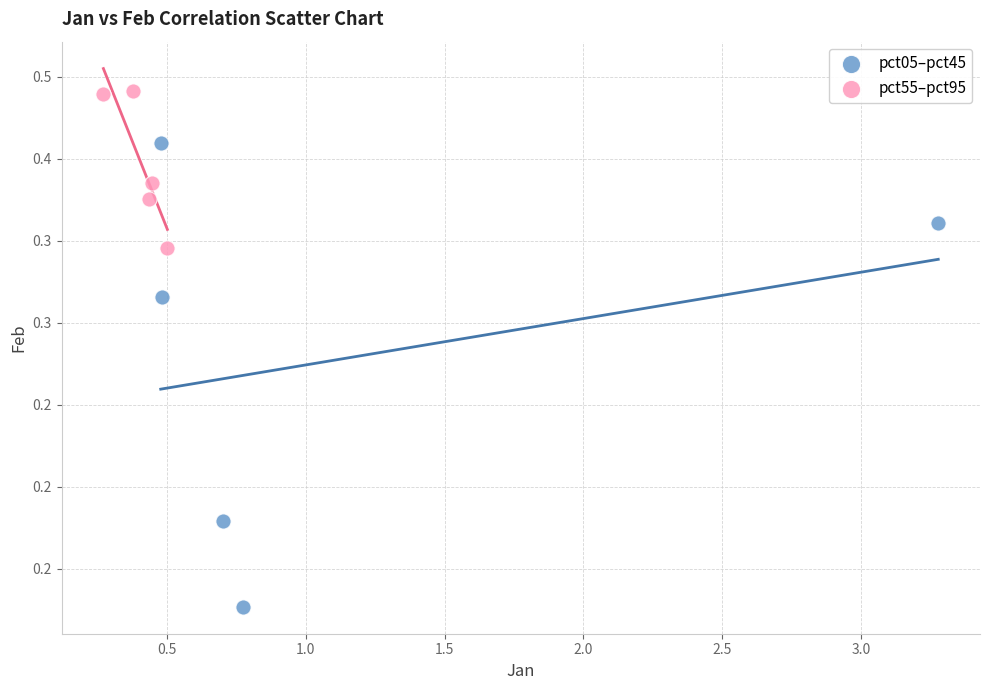

What are all the series names shown in the legend?

pct05–pct45, pct55–pct95